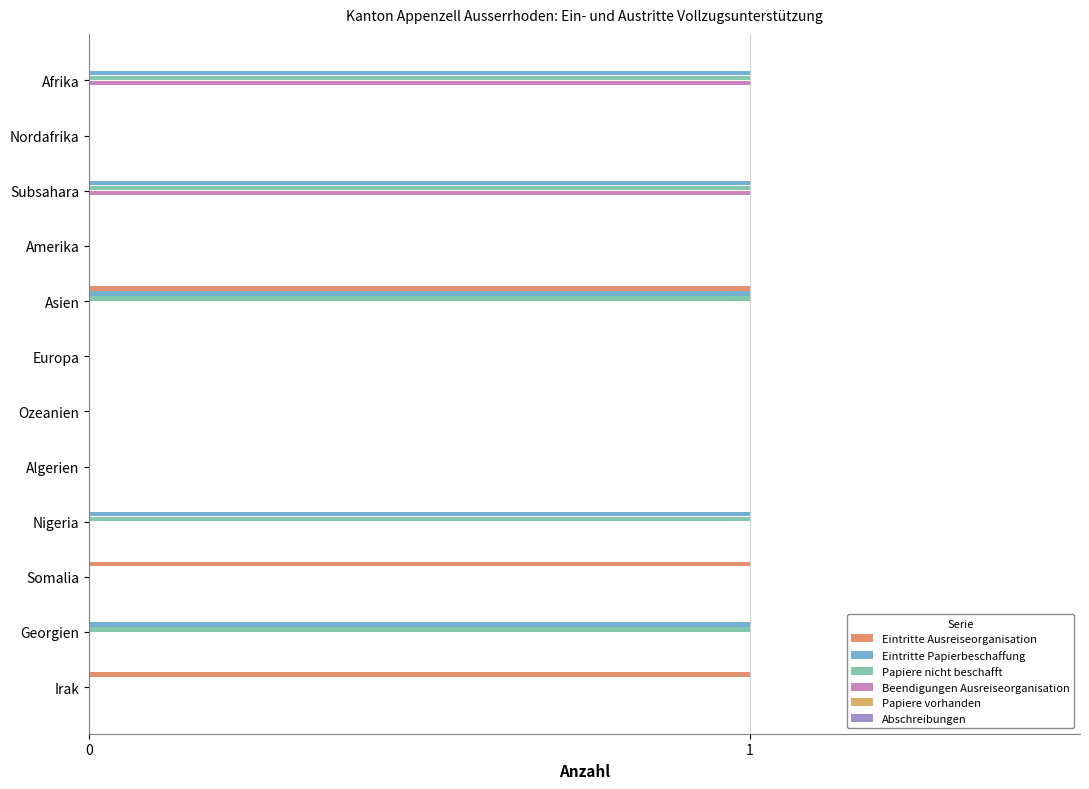

How many Eintritte Papierbeschaffung values are between 0 and 1?

12